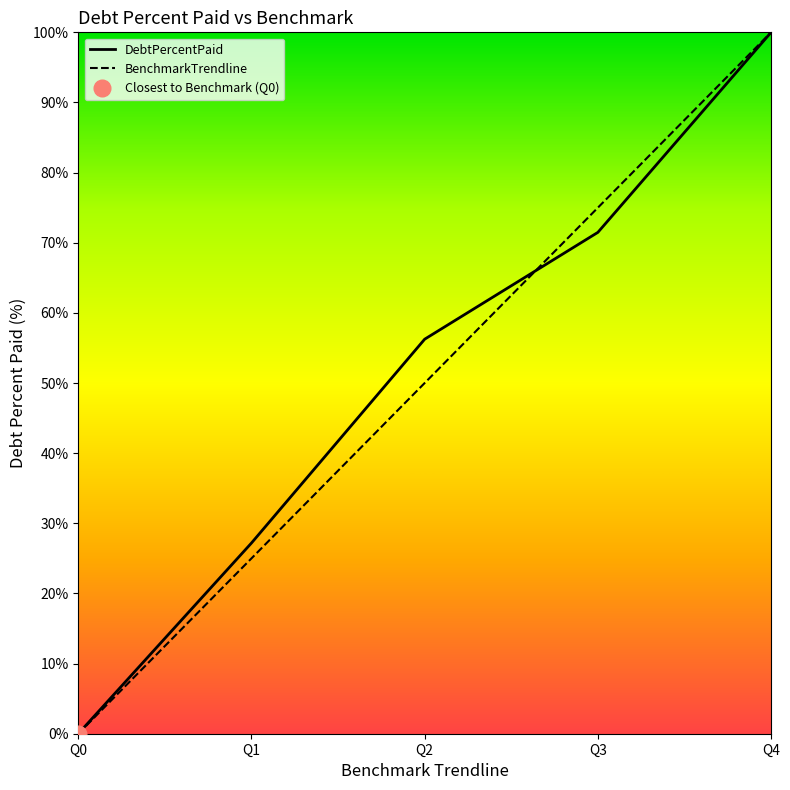

What is the value of the BenchmarkTrendline point at the 4th from the left?

75.0